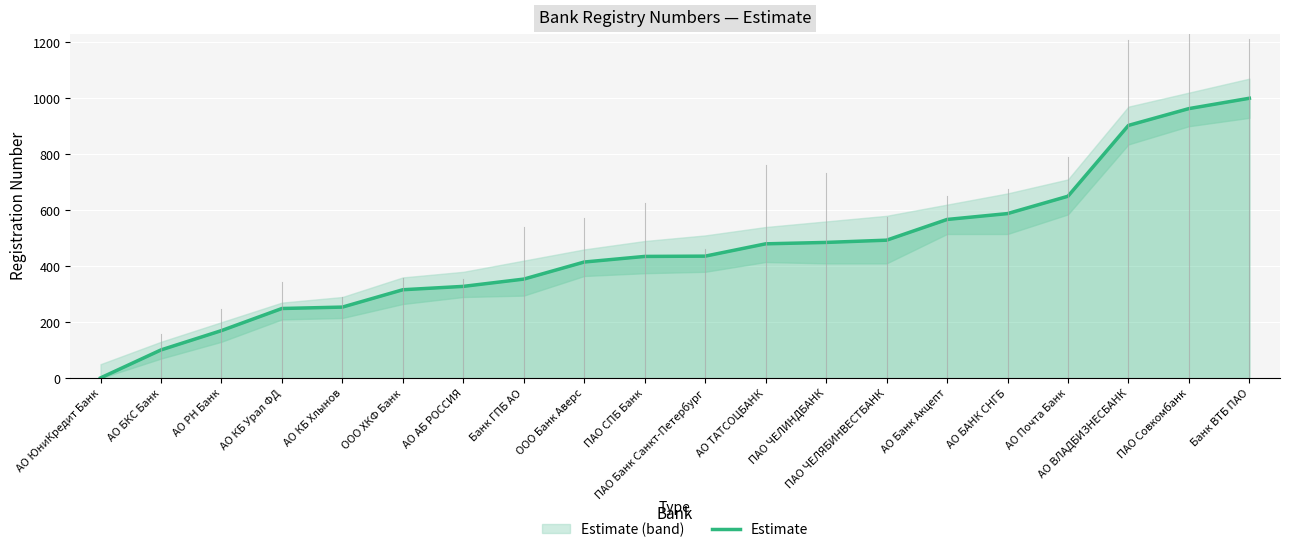

What is the ratio of the value at ПАО Банк Санкт-Петербург to the value at АО БКС Банк?

4.3